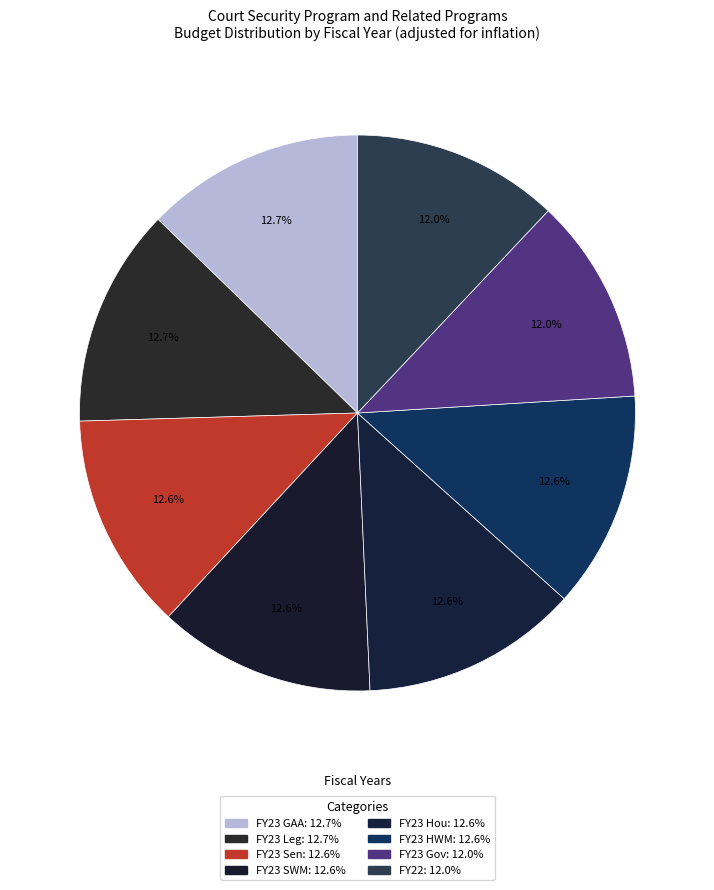

What is the largest slice in the pie chart?

FY23 GAA